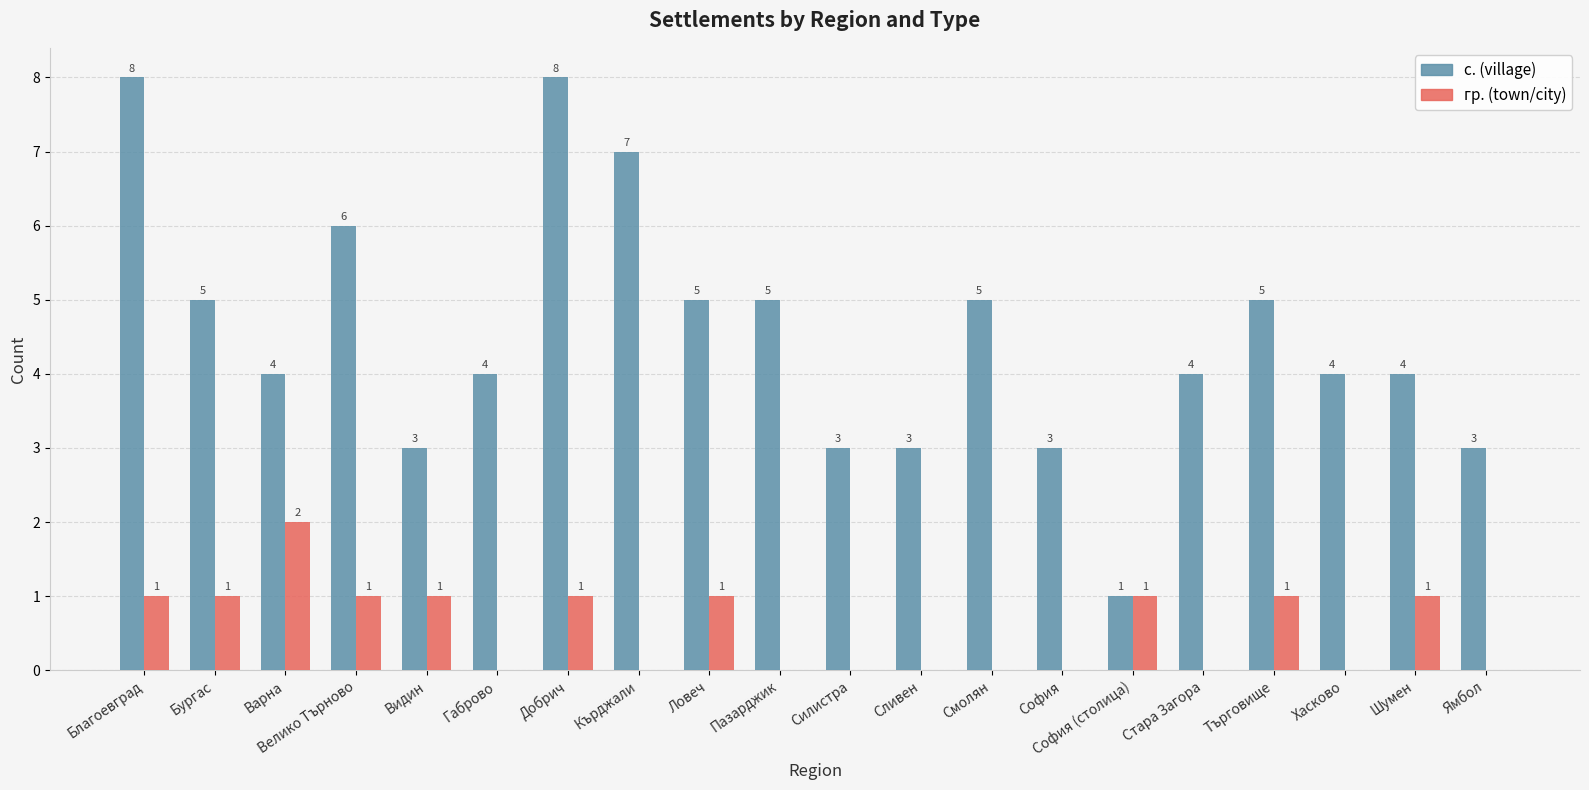

What value does the с. (village) series have at Сливен?

3